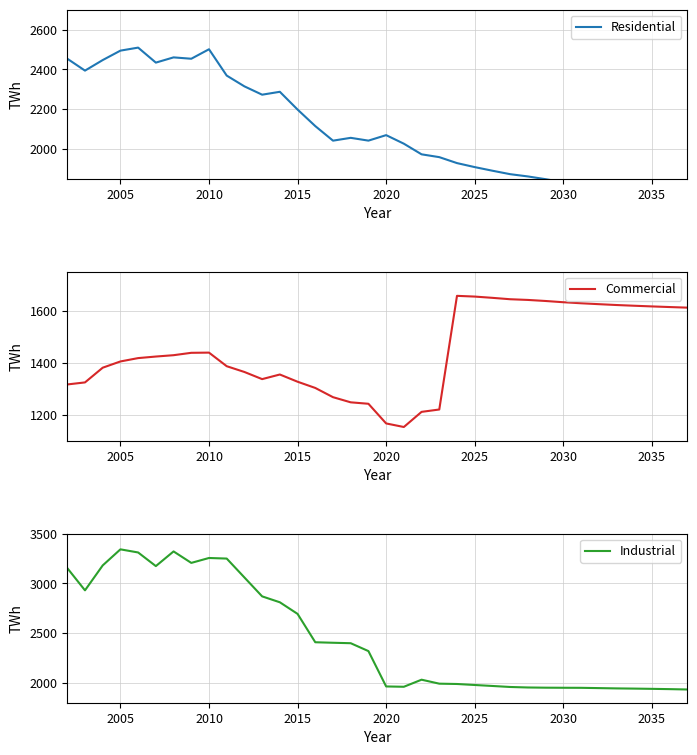

How many data points in Industrial are less than 2319?

18